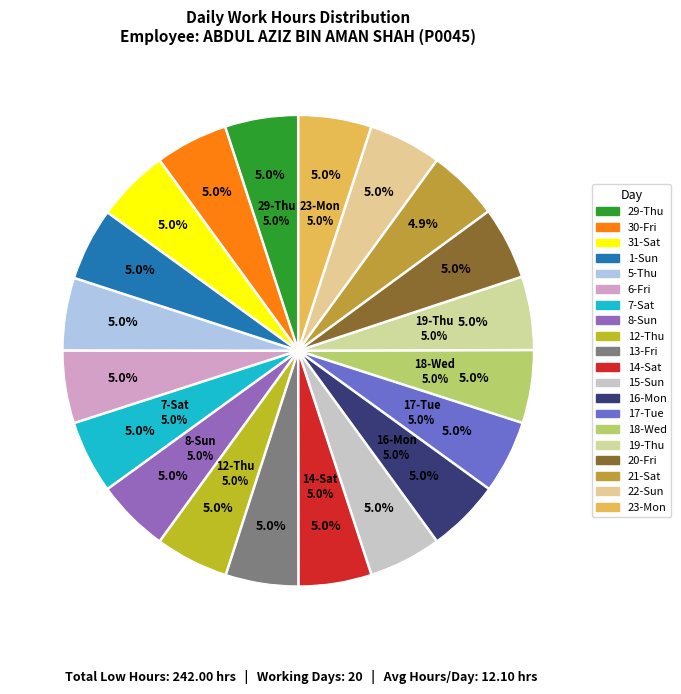

To the nearest percent, what is the average slice percentage?

5%